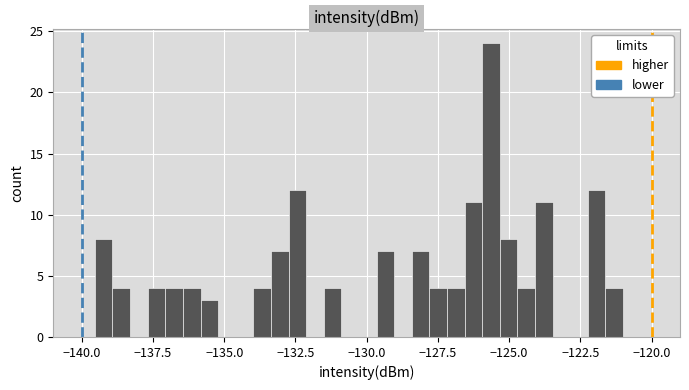

Read against the x-axis, roughly where is the centre of the tallest bar?

-125.5